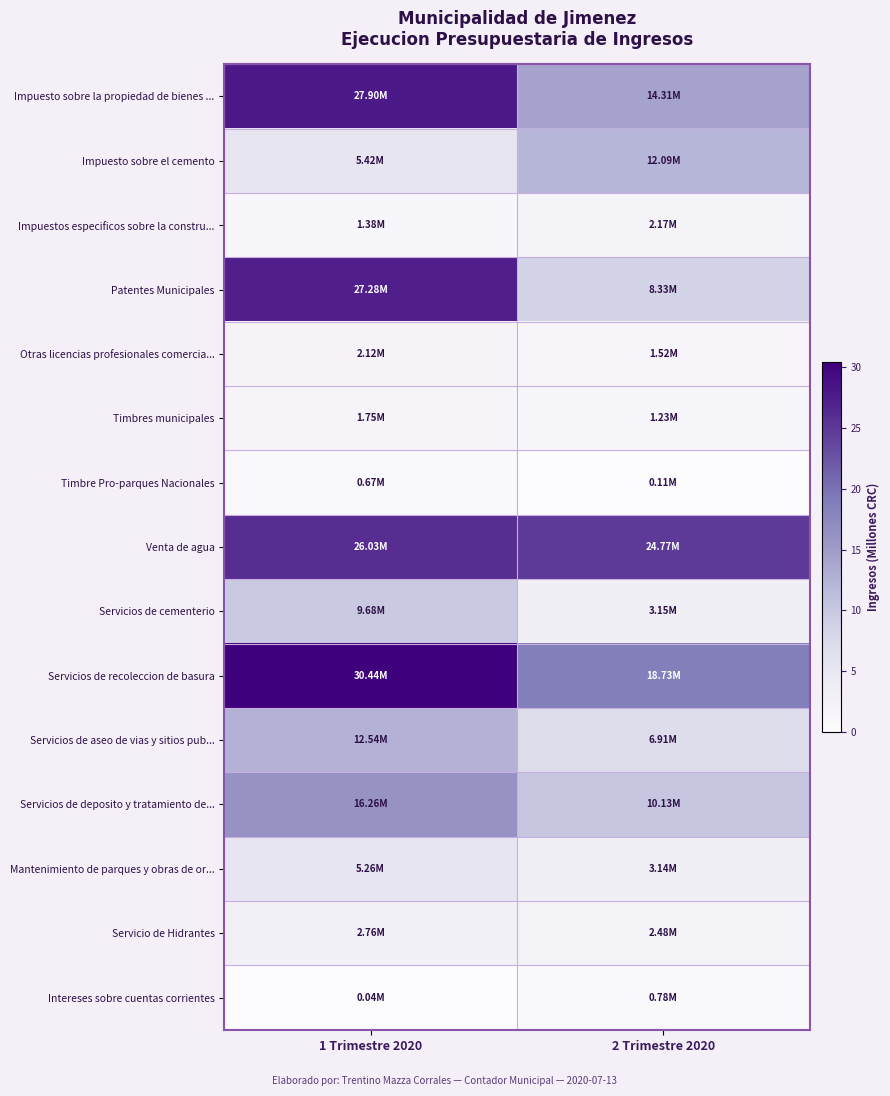

What is the spread (max minus min) of values at 1 Trimestre 2020?

30.4